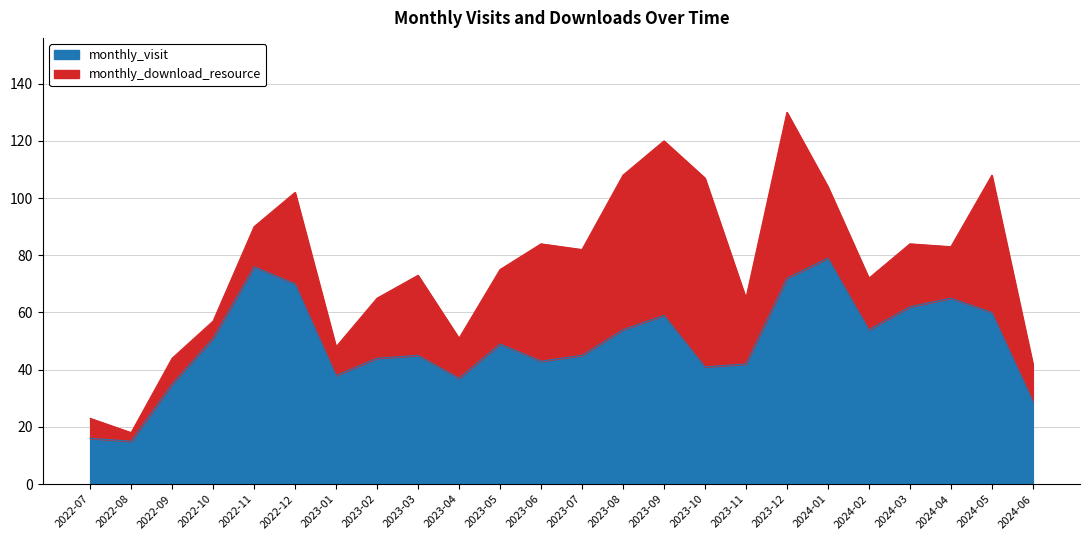

Read the value at 2022-07, to the nearest 10.

20